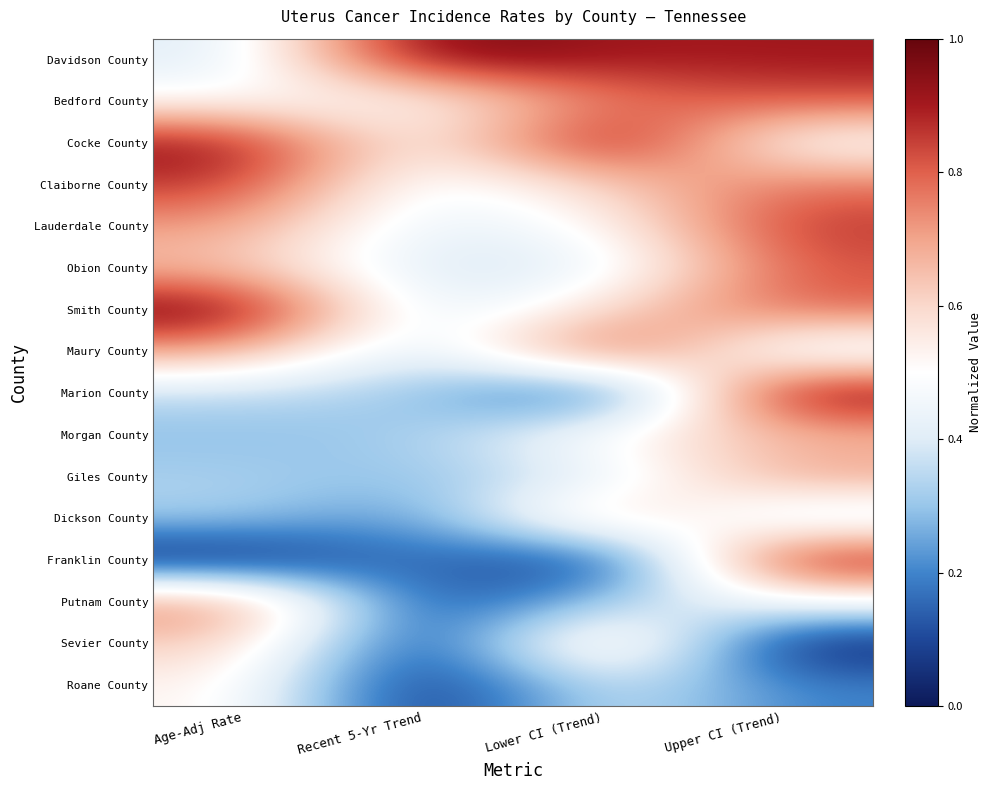

How many categories are shown in the chart?

4